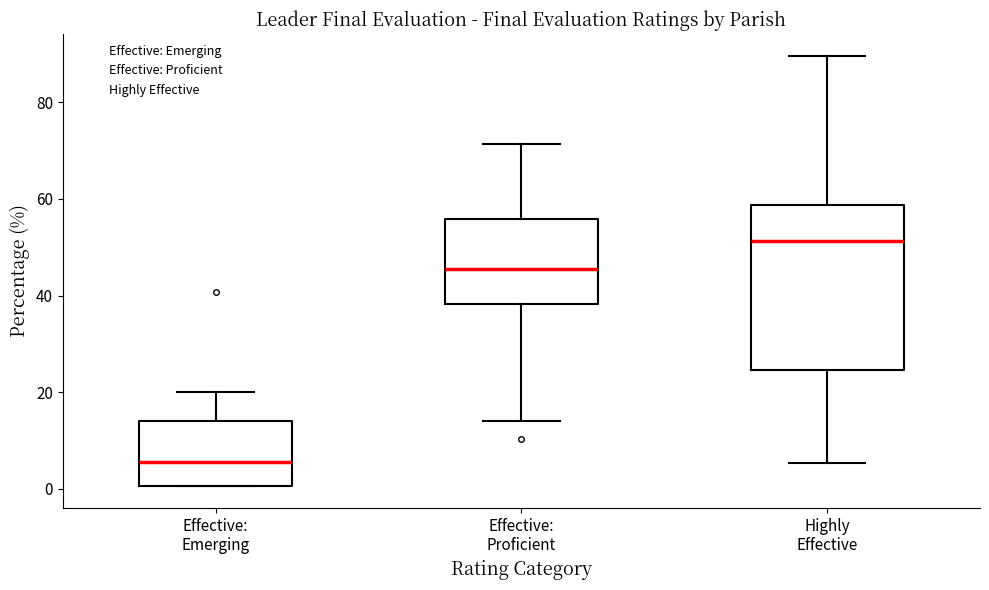

Reading left to right, transcribe this box plot: for each box, give where its median line is, the range the box spans, and where its two whiskers end, as read against the y-axis. The values are not printed on the chart, so give them approximately, as read against the axis.

Effective: Emerging: median 6, box 0 to 14, whiskers 0 to 20
Effective: Proficient: median 46, box 38 to 56, whiskers 14 to 72
Highly Effective: median 52, box 24 to 58, whiskers 6 to 90